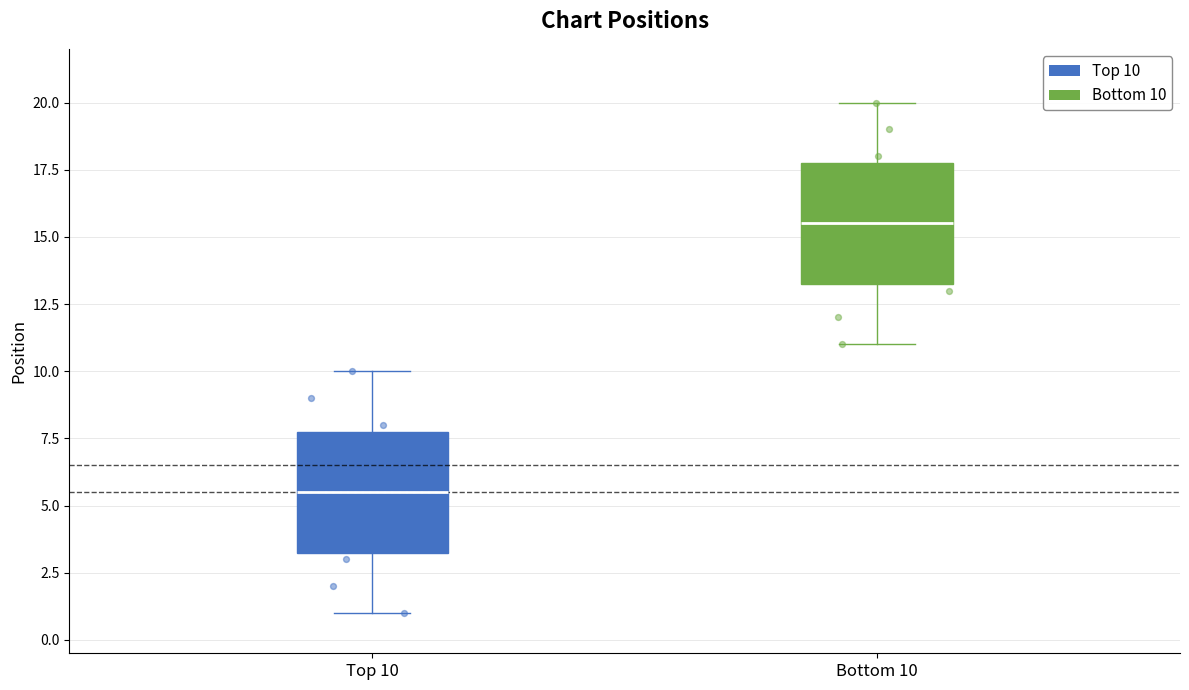

Where does the lower whisker of the box for Top 10 end on the y-axis? The values are not printed on the chart, so give them approximately, as read against the axis.

1.0